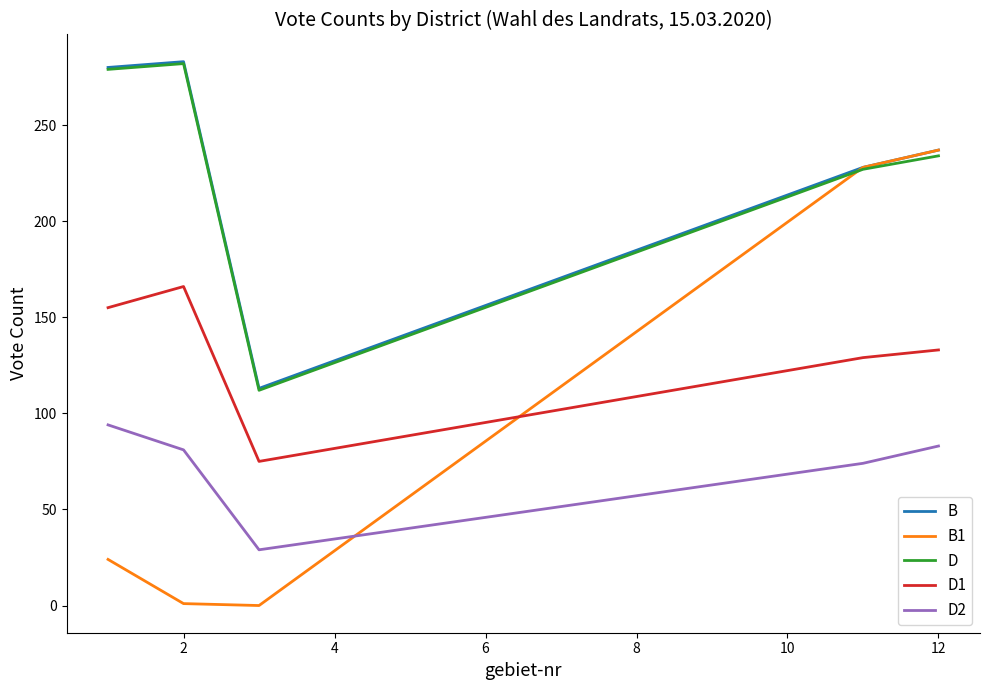

True or false: D and D1 cross at least once.

False